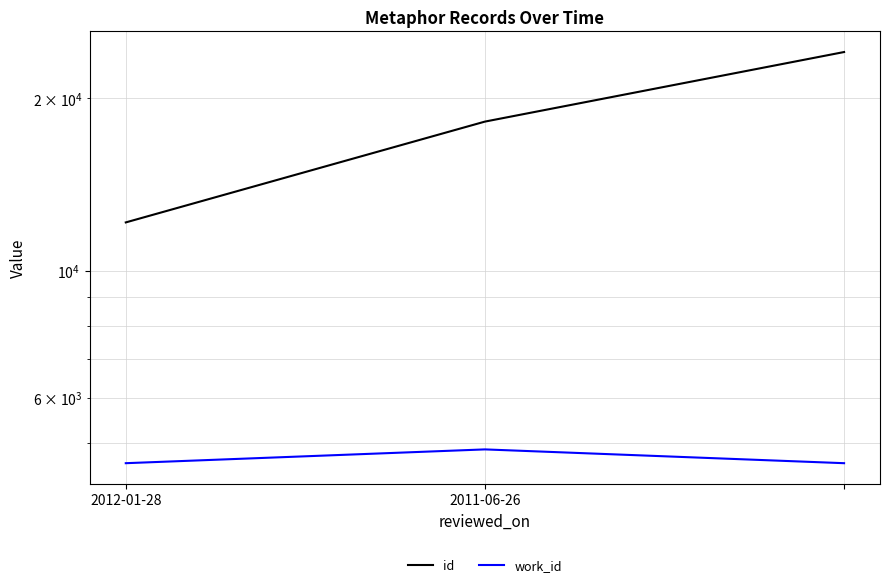

How many values in the id series exceed 18220?

1